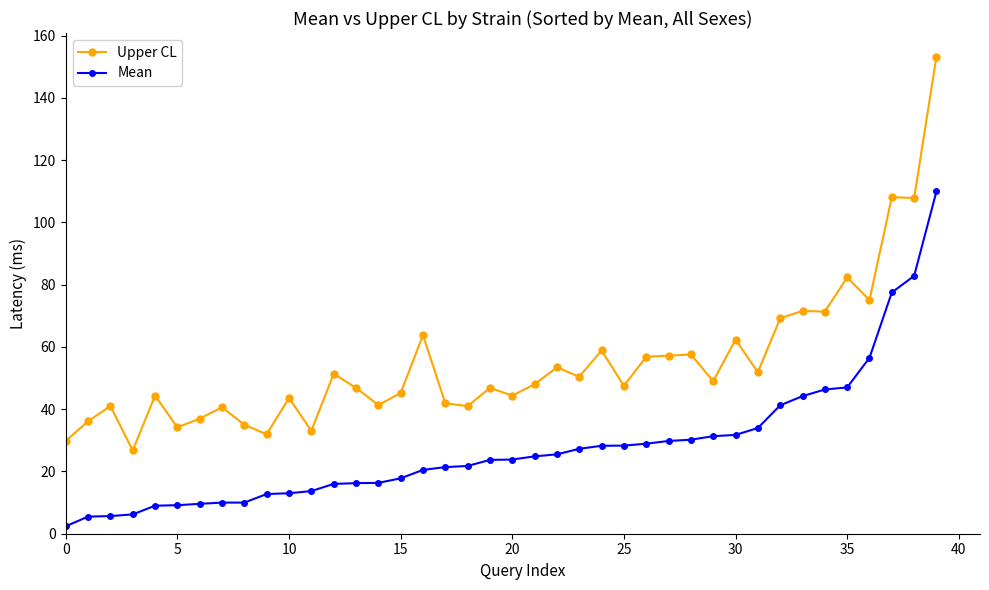

List the series in order of their peak value, lowest first.

Mean, Upper CL